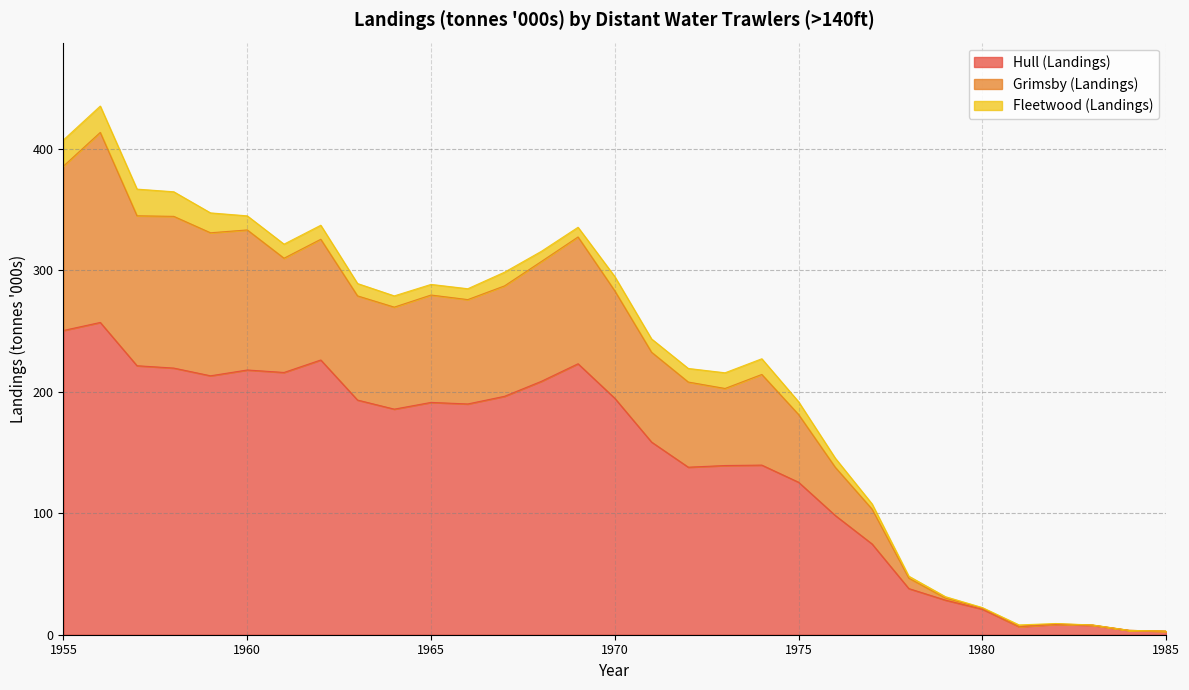

Which has a higher value, 1975 or 1985?

1975